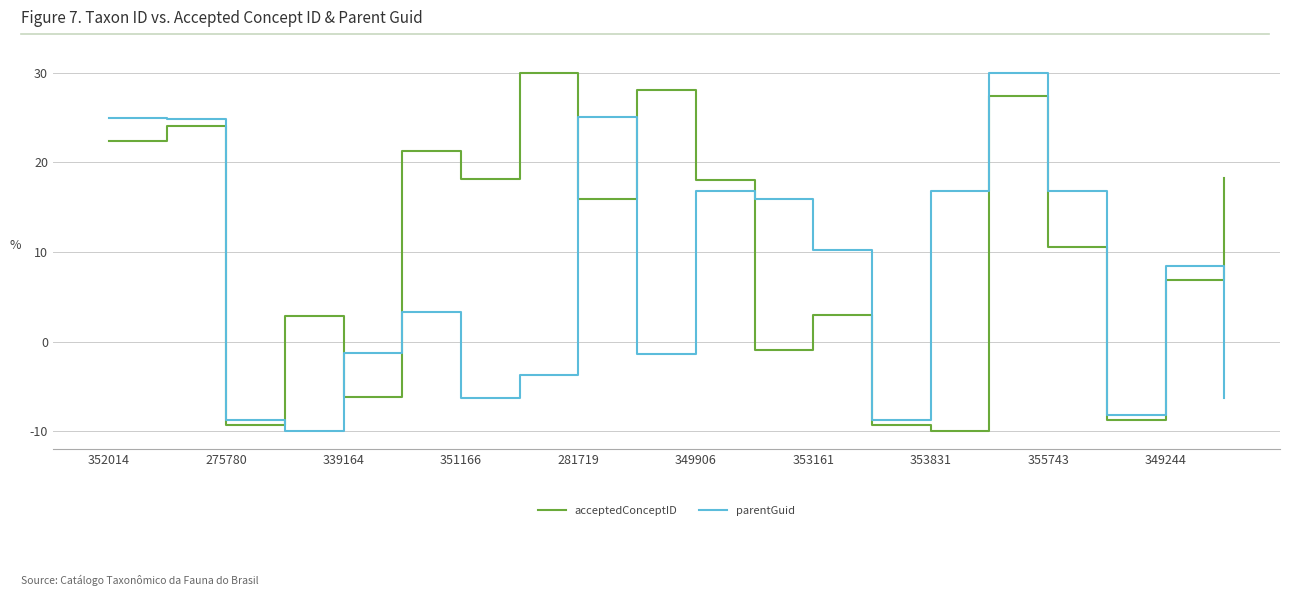

Which series has the largest total across all categories?

acceptedConceptID